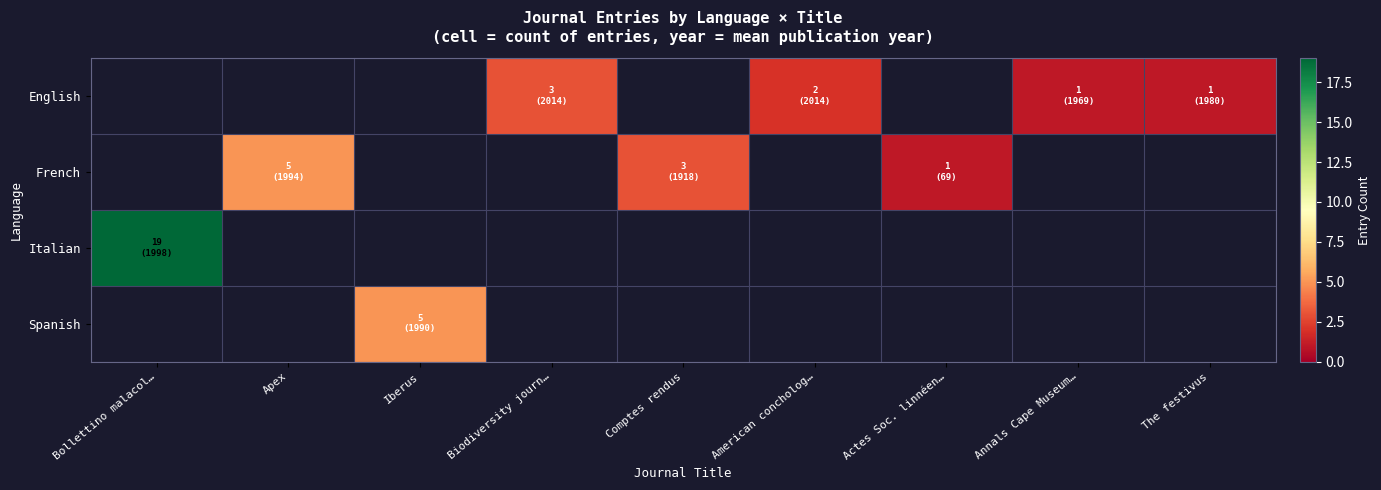

Between American concholog… and The festivus, which series saw the biggest shift?

English